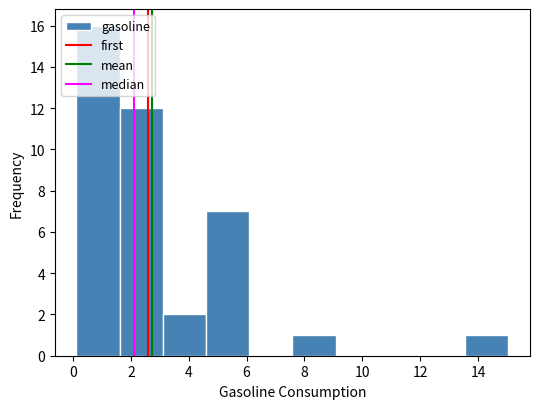

Reading left to right, list every bar in this chart as the range it spans on the x-axis followed by its height. Neither the bar edges nor the heights are printed on the chart, so give them approximately, as read against the axes.

0.2 to 1.6: 16
1.6 to 3.2: 12
3.2 to 4.6: 2
4.6 to 6.0: 7
6.0 to 7.6: 0
7.6 to 9.0: 1
9.0 to 10.6: 0
10.6 to 12.0: 0
12.0 to 13.6: 0
13.6 to 15.0: 1